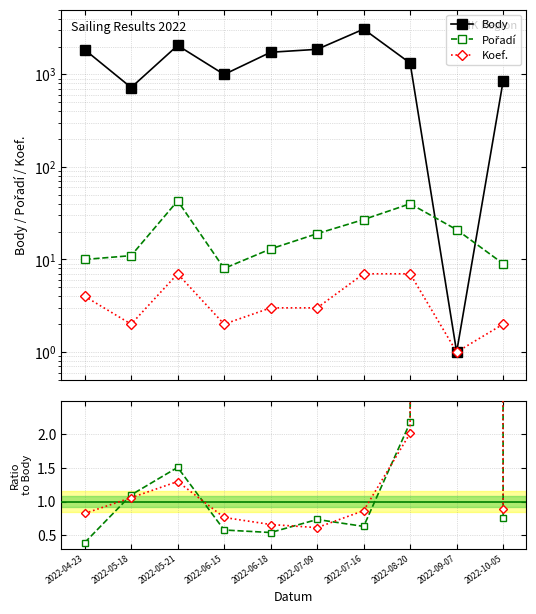

Where is the first local maximum for Pořadí?

2022-05-21